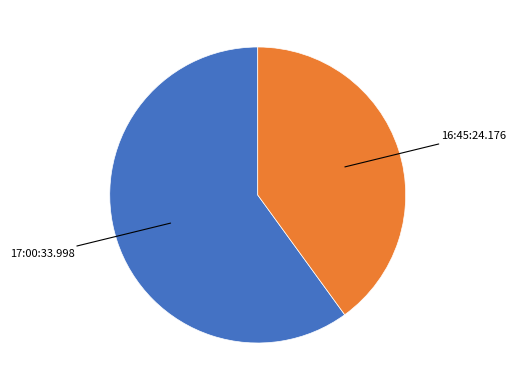

How many slices are in this pie chart?

2